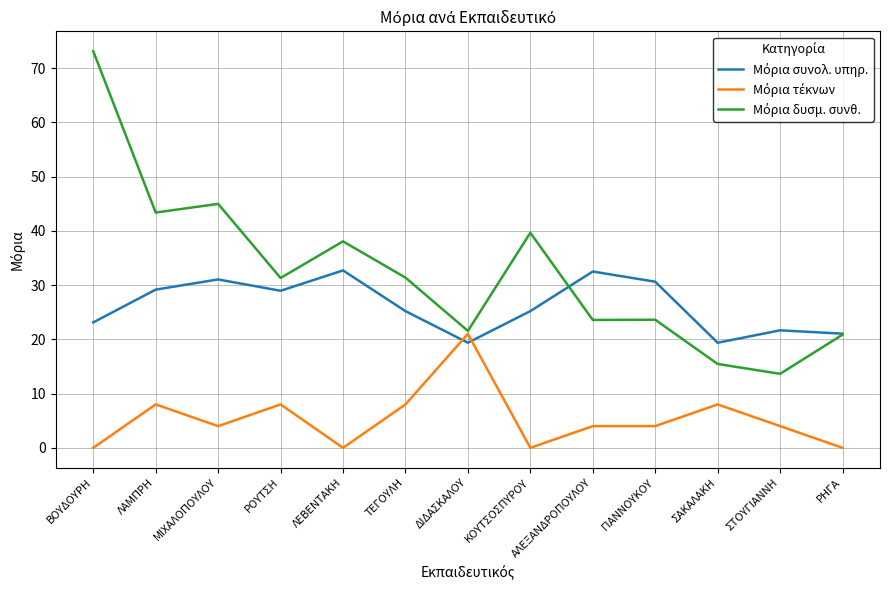

Count the number of categories in the chart.

13